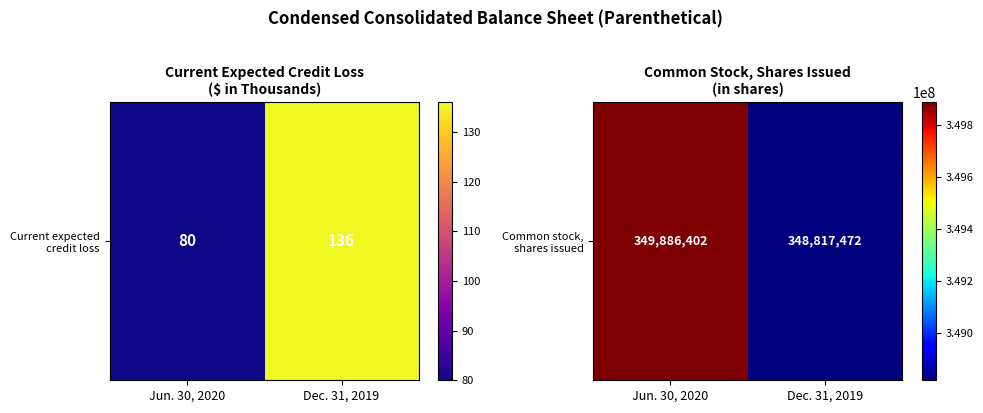

How many series are shown in this chart?

1